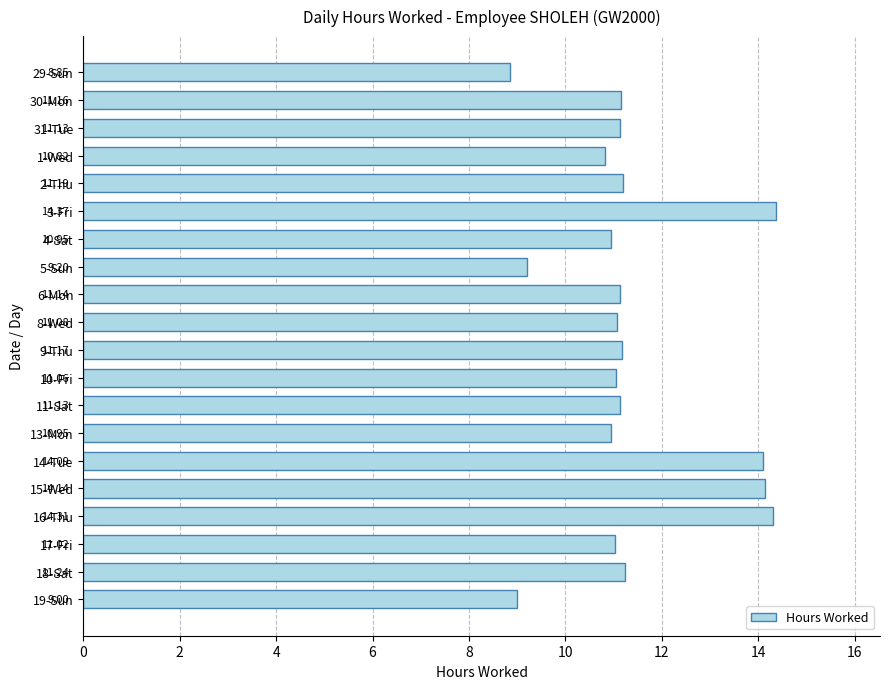

What is the sum of all values?

228.0